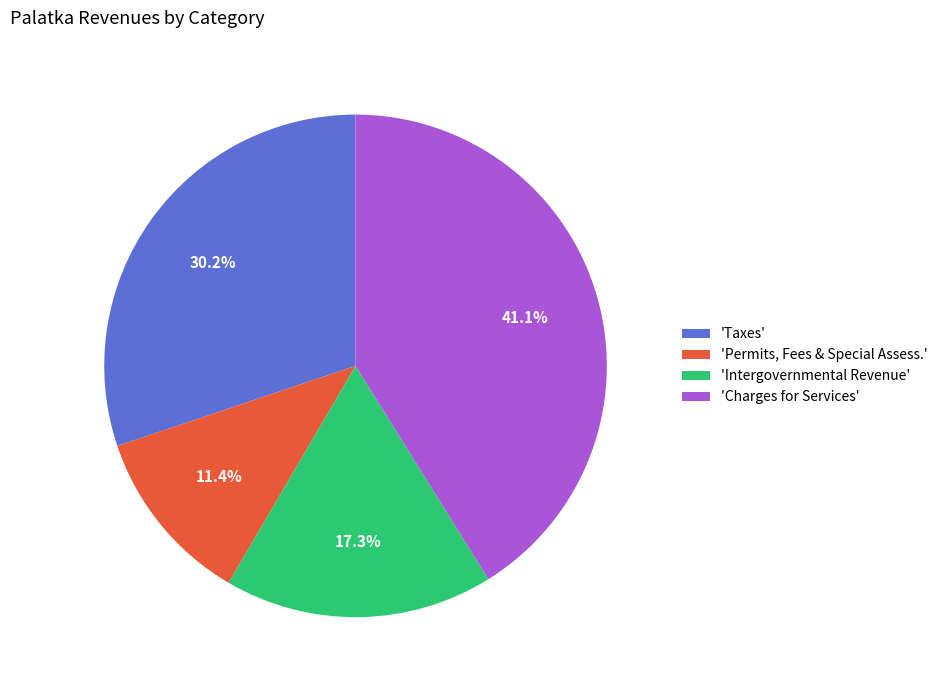

Between 'Intergovernmental Revenue' and 'Charges for Services', which is larger?

'Charges for Services'